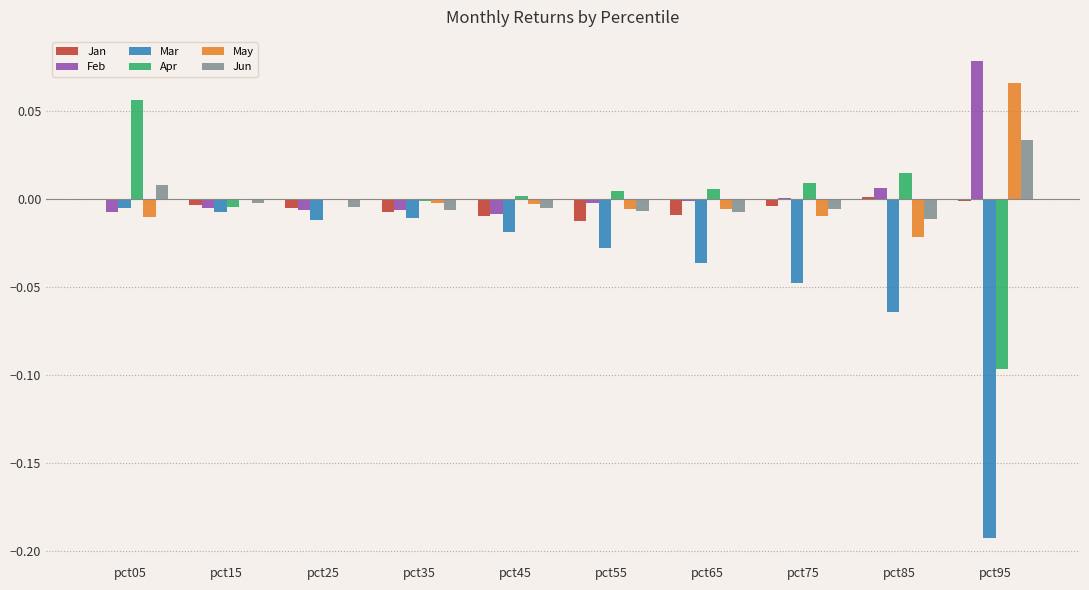

Is it true that Apr equals -0.0 at pct95?

False